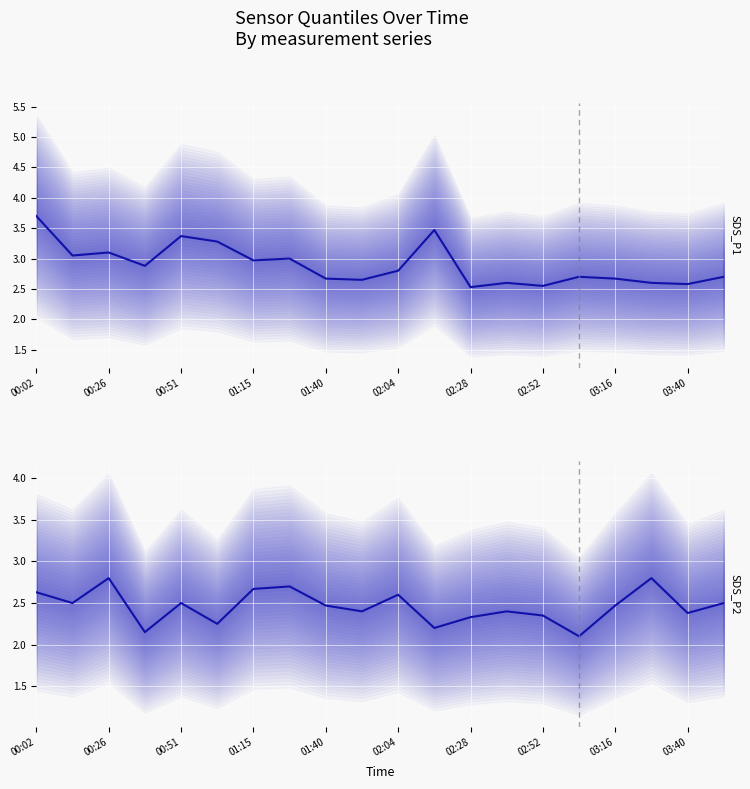

Which has a higher value, 11 or 02:04?

11